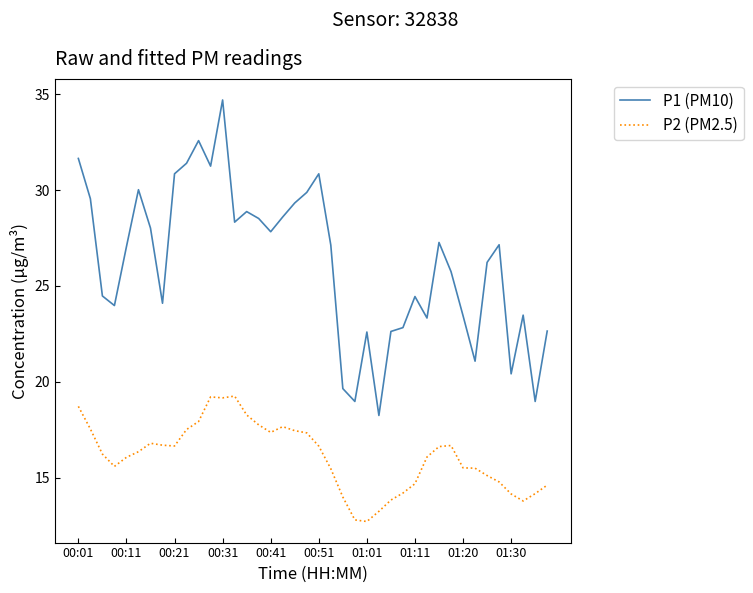

True or false: P2 (PM2.5) has more than 1 points higher than both neighbors.

True